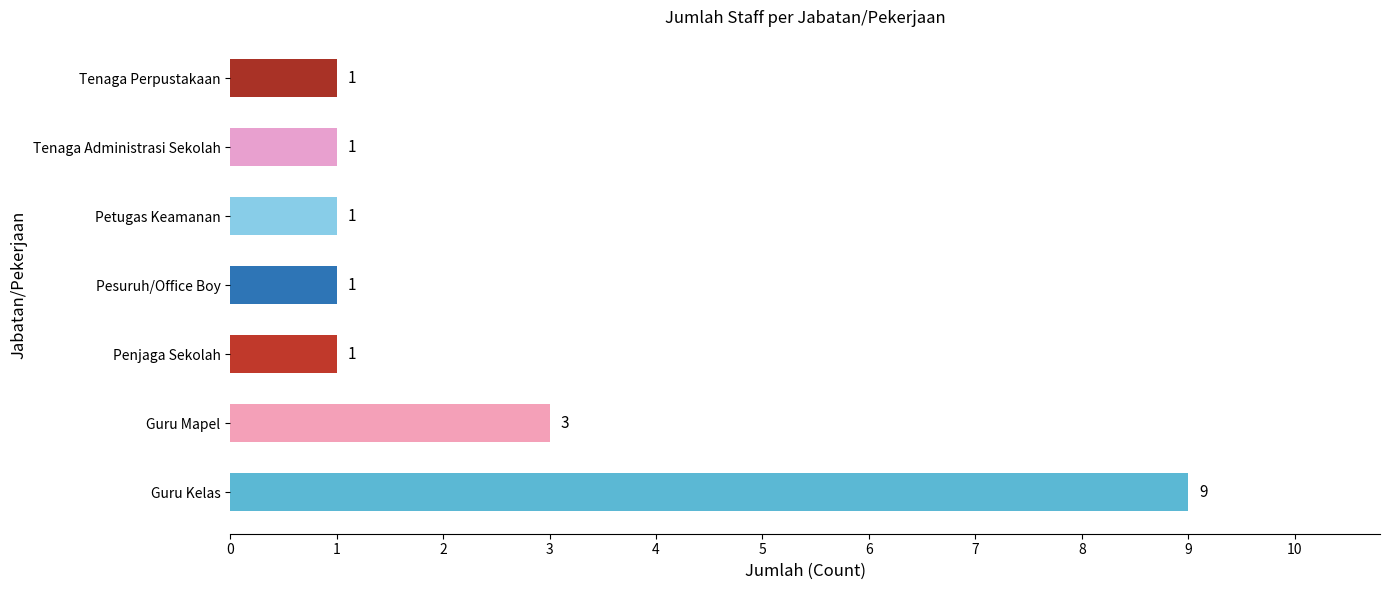

Reading top to bottom, list all the values displayed in this chart.

Tenaga Perpustakaan=1	Tenaga Administrasi Sekolah=1	Petugas Keamanan=1	Pesuruh/Office Boy=1	Penjaga Sekolah=1	Guru Mapel=3	Guru Kelas=9